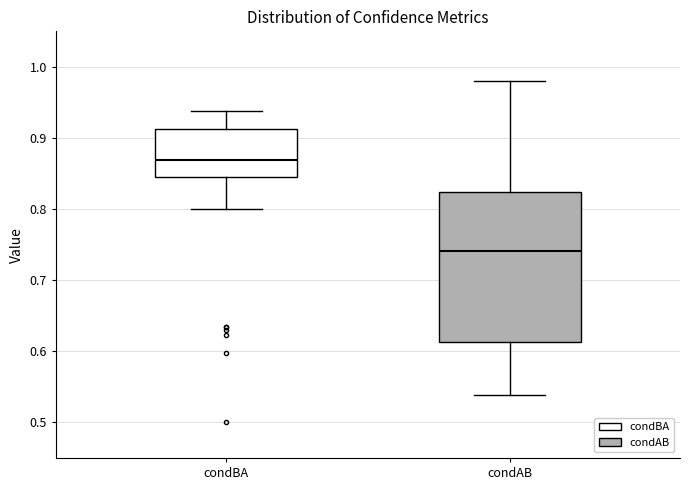

Which box has the highest median line?

condBA